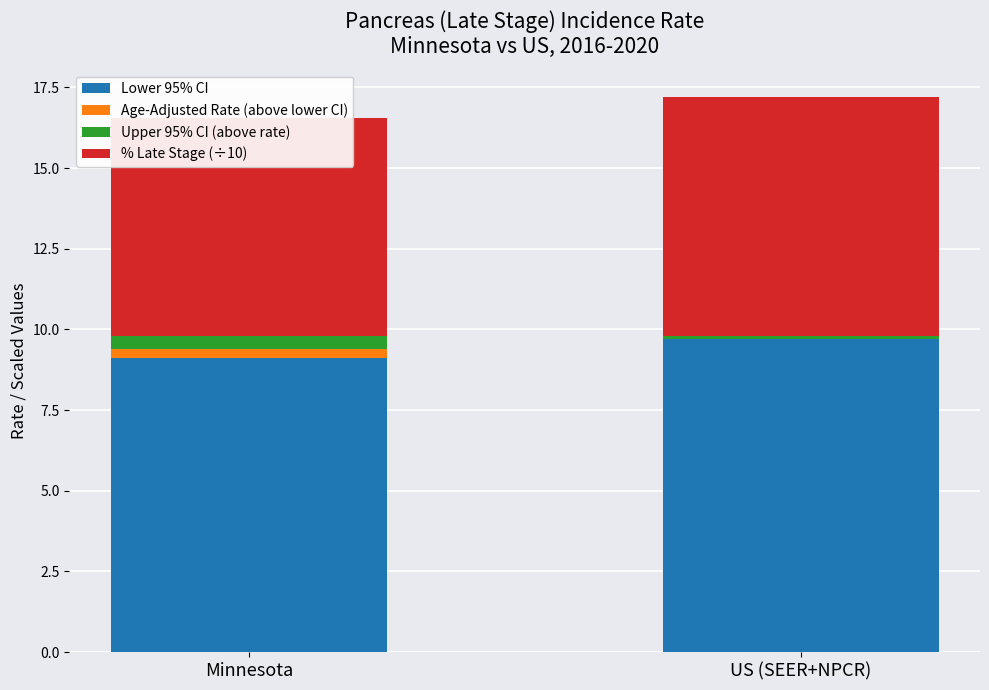

At which category is the sum across all series the highest?

US (SEER+NPCR)